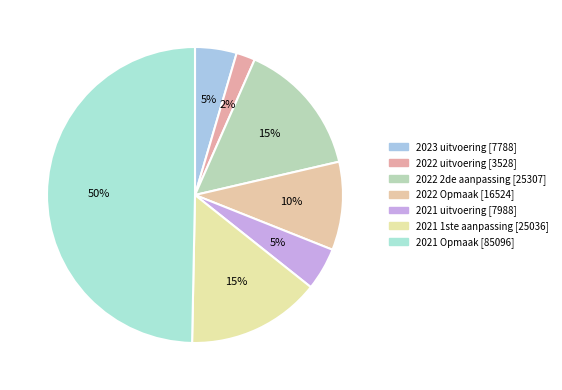

How many segments does this pie chart have?

7